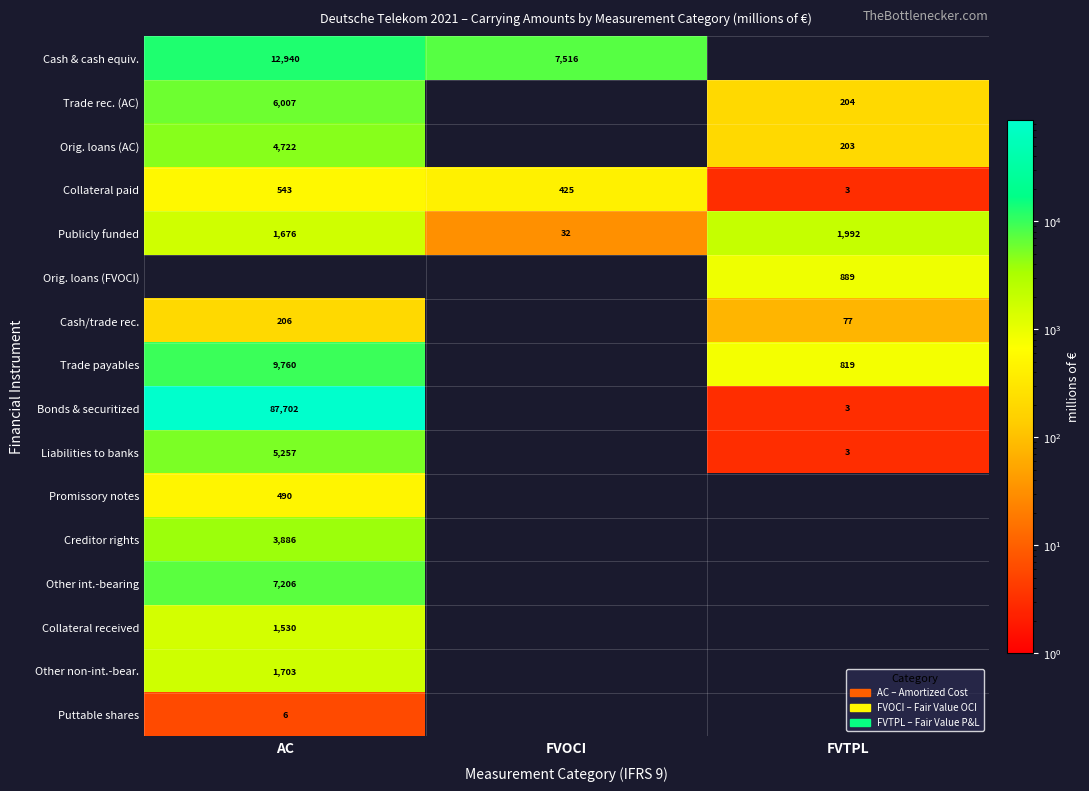

What is the total value across all series at FVOCI?

7973